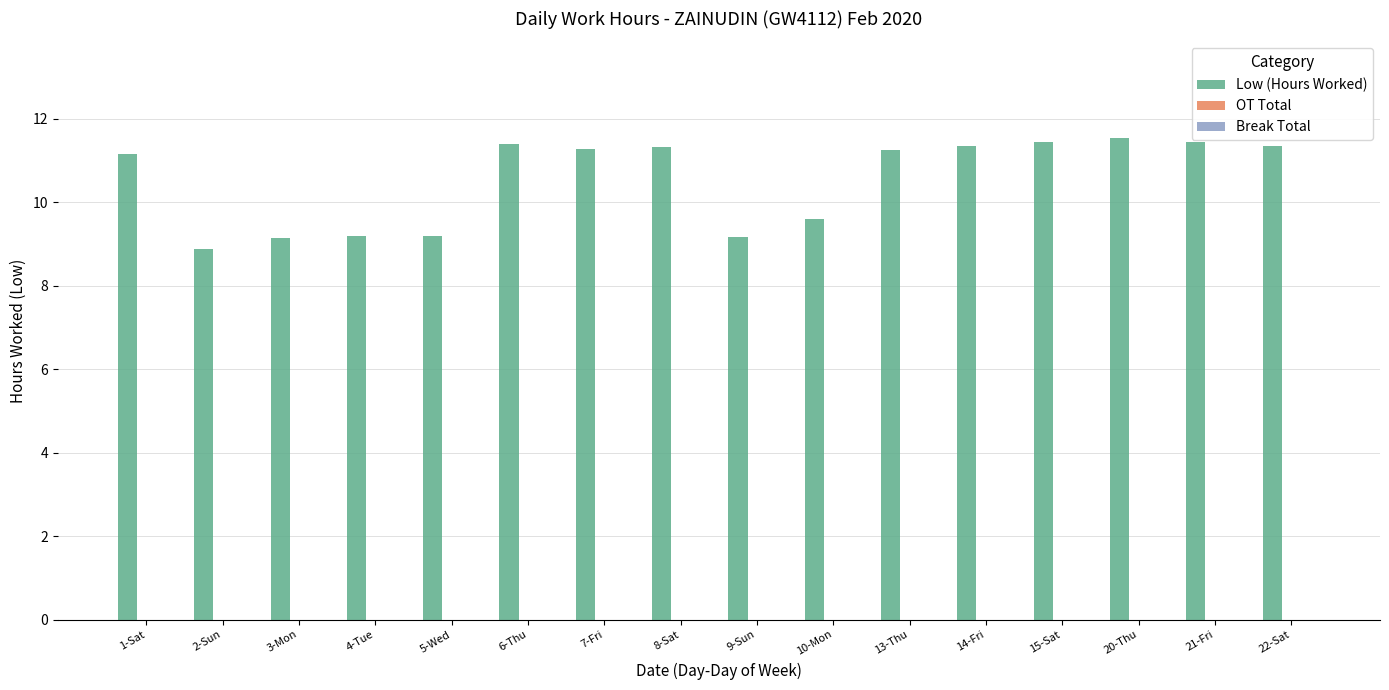

Between 20-Thu and 22-Sat, which is larger?

20-Thu